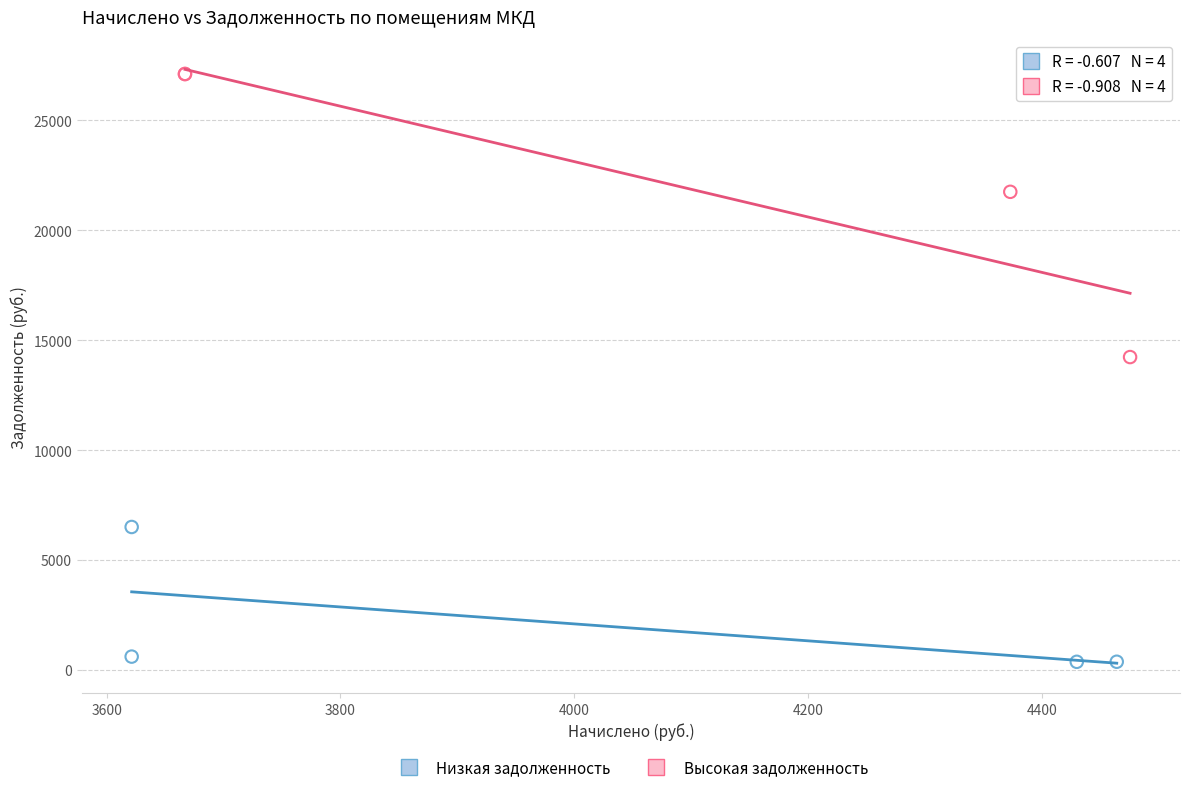

What are all the series names shown in the legend?

Низкая задолженность, Высокая задолженность